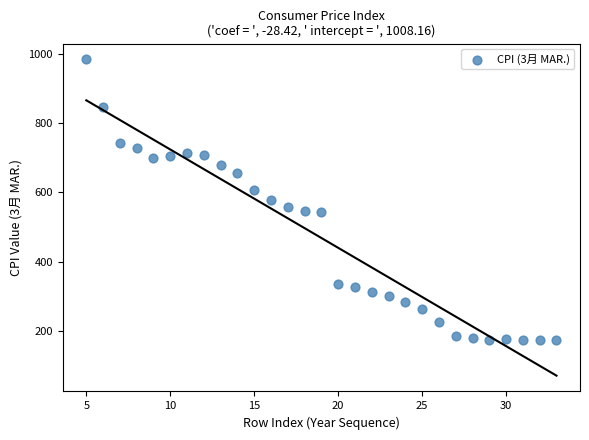

What is the range of X values (max minus min)?

28.0